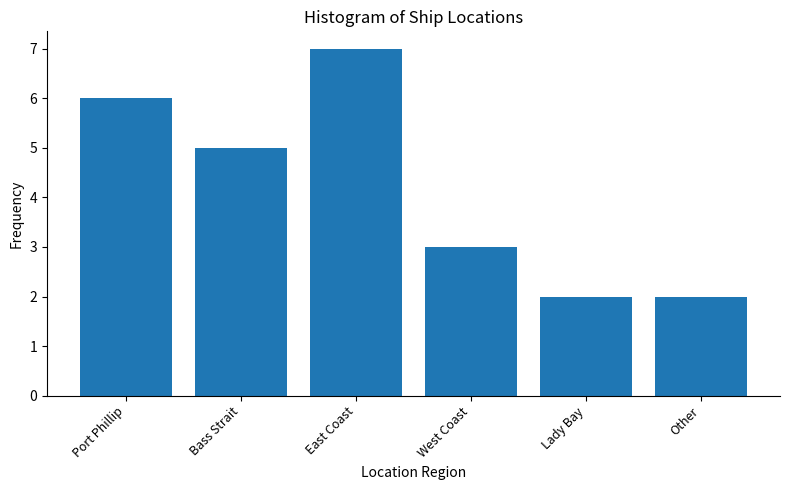

Reading right to left, extract all data points from this chart.

2	2	3	7	5	6